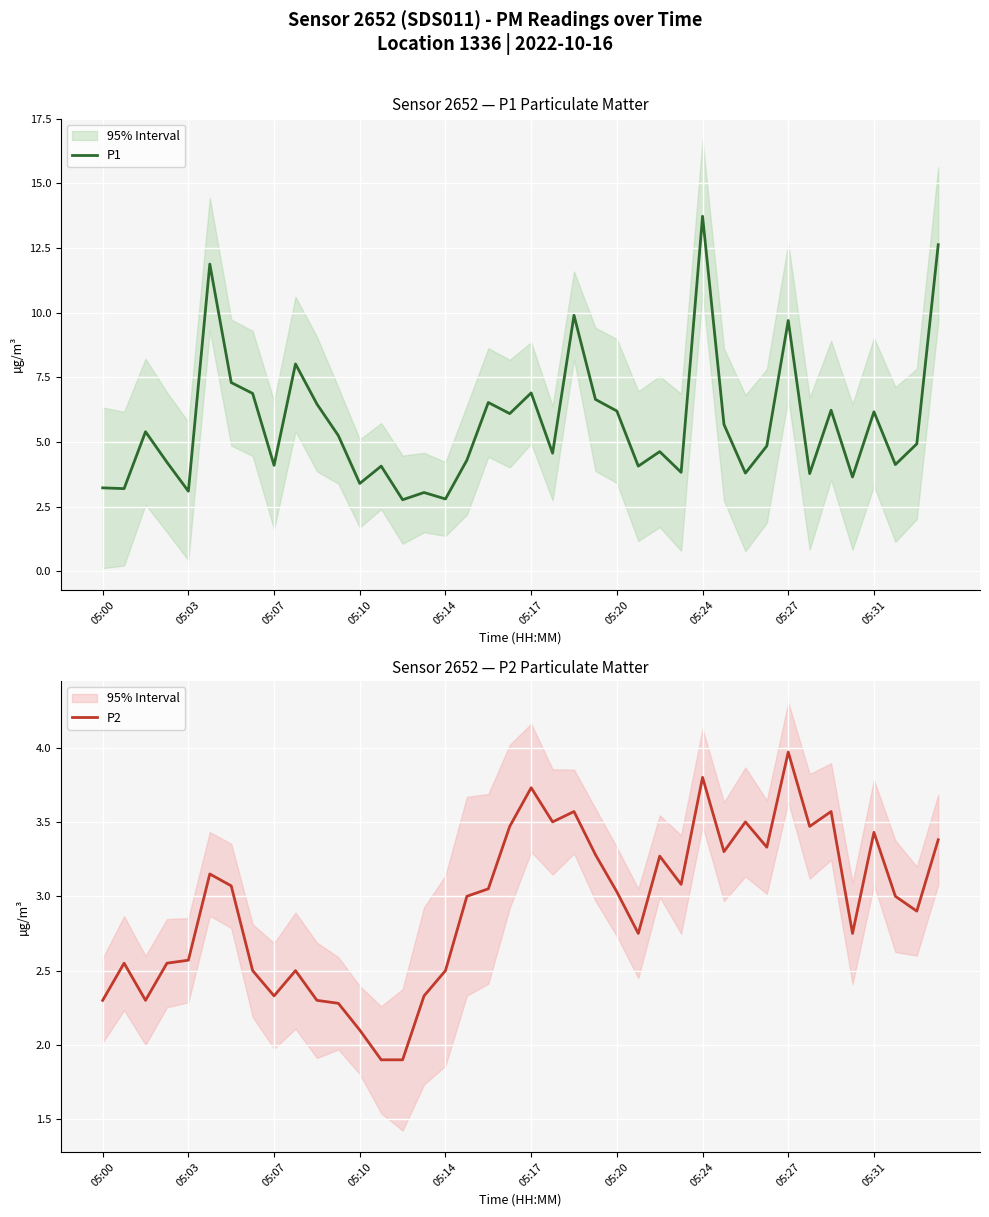

List the series in order of their overall mean, lowest first.

P2, P1